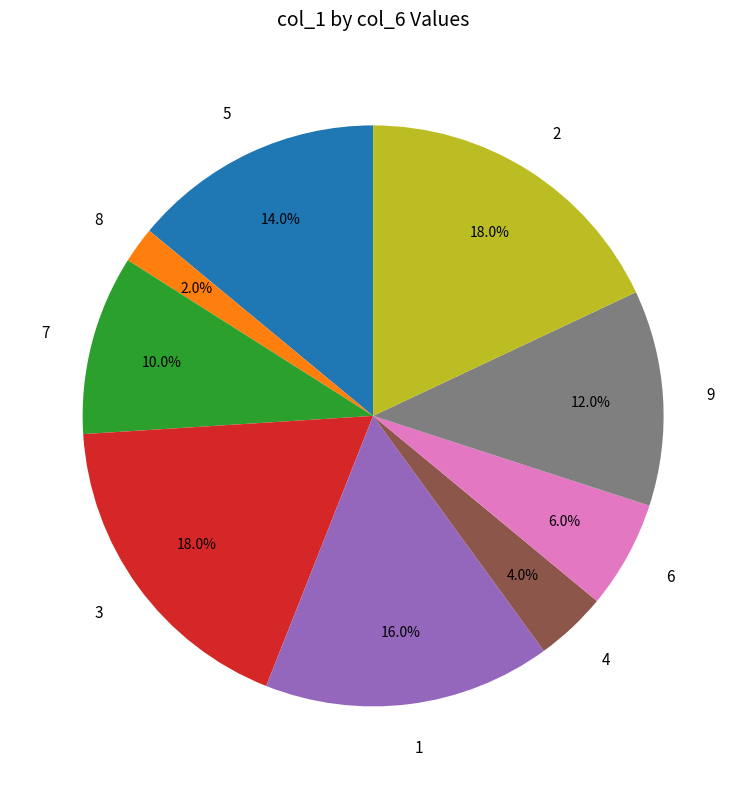

What is the ratio of the value at 3 to the value at 7?

1.8